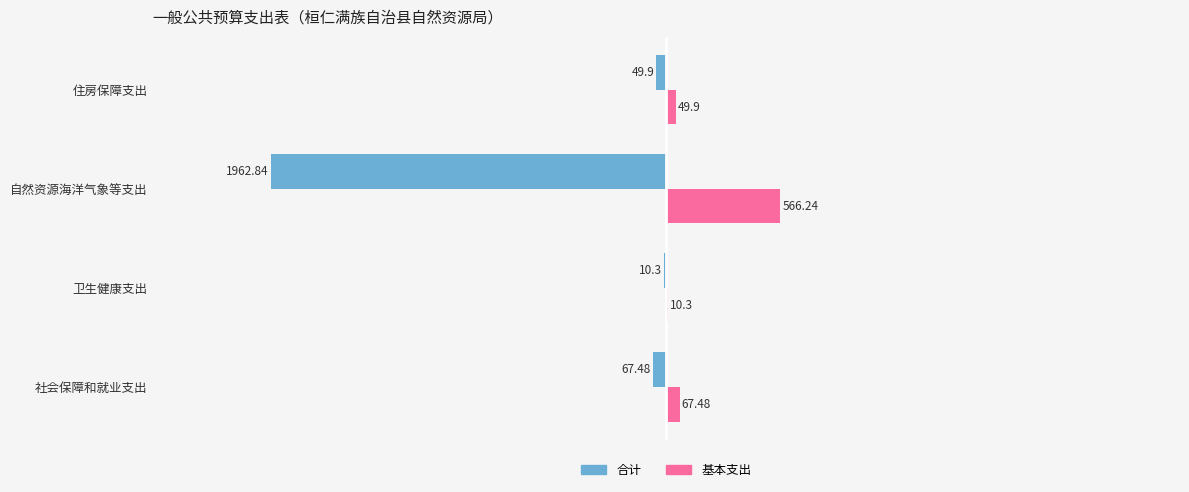

Which label corresponds to the largest value in the chart?

自然资源海洋气象等支出